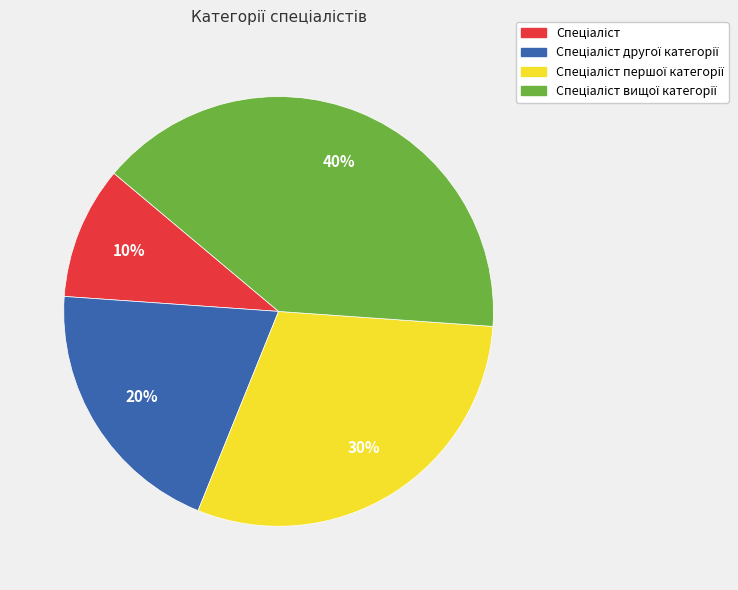

Does any single category account for the majority?

No